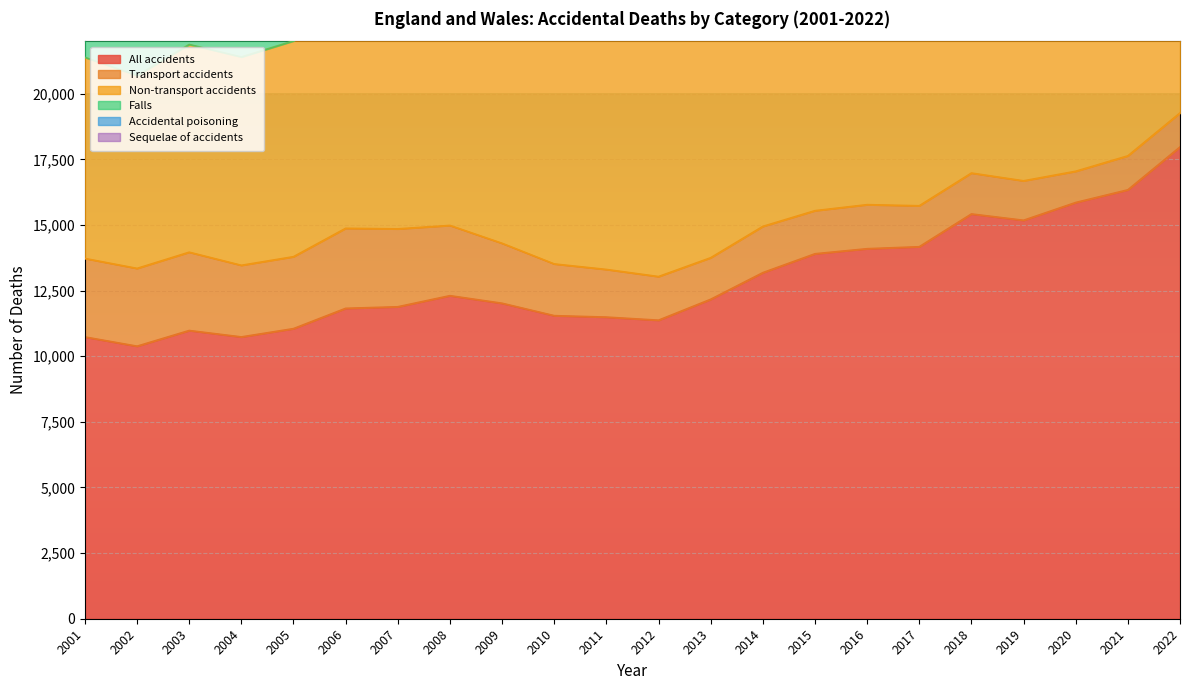

Rank the series by their maximum value, from highest to lowest.

Non-transport accidents, Falls, All accidents